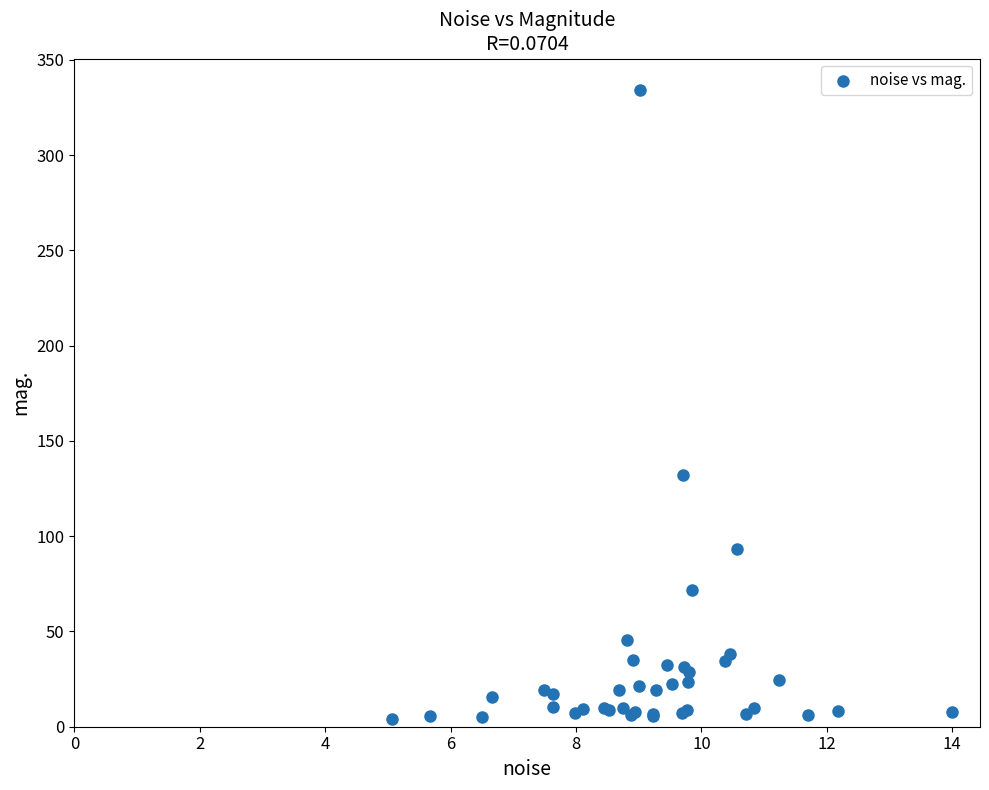

What Y value in the scatter plot is closest to 169?

132.3